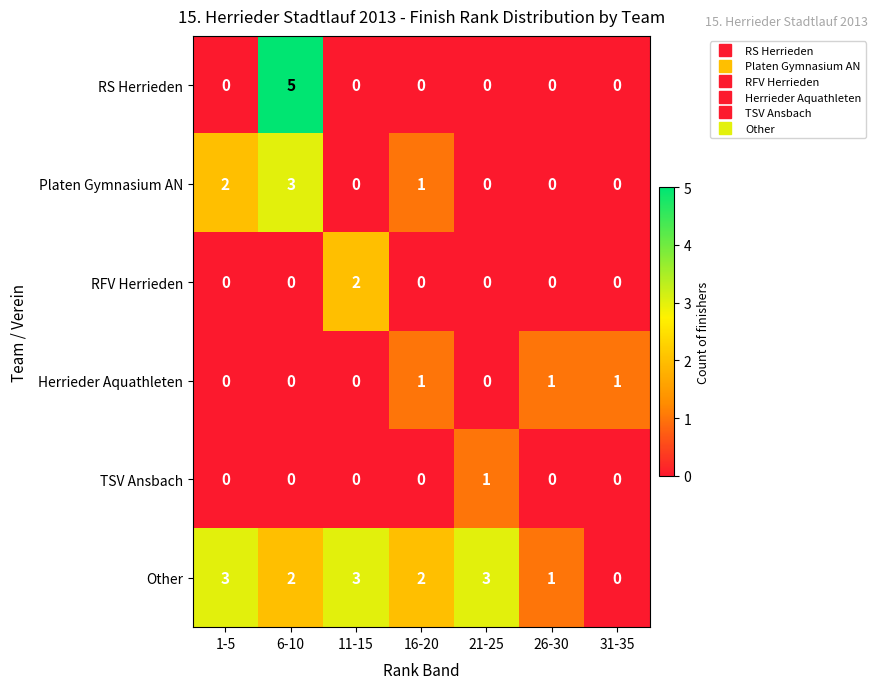

Which series has the largest total across all categories?

Other